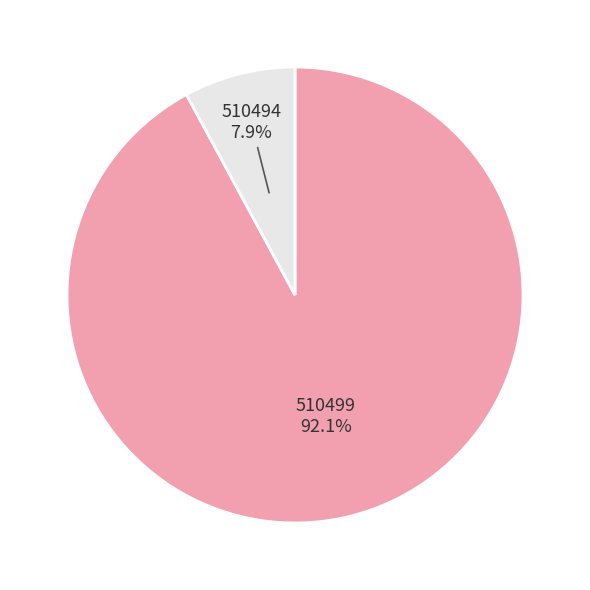

Count the number of slices in the pie.

2